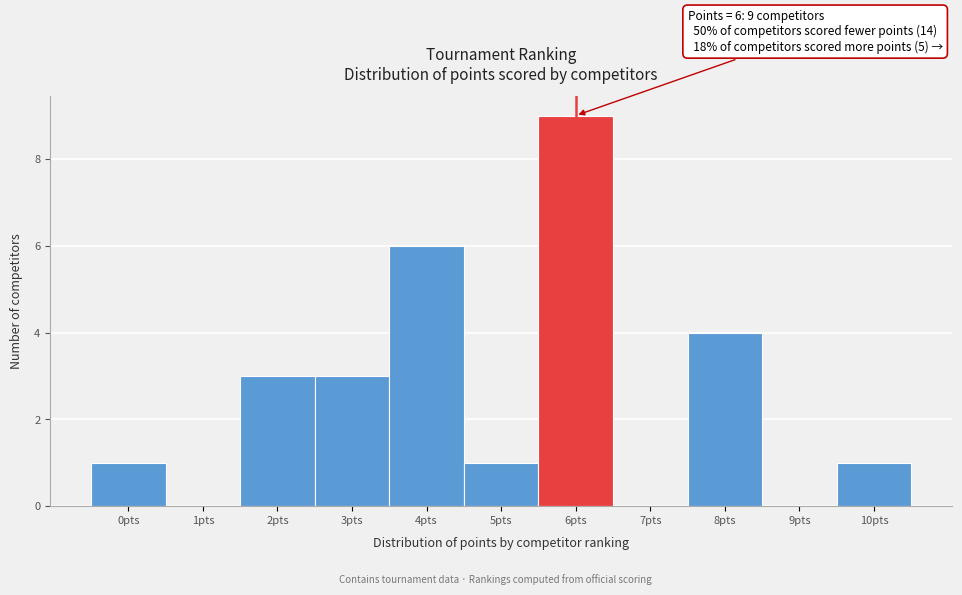

Which range on the x-axis has the tallest bar?

5.5 to 6.5